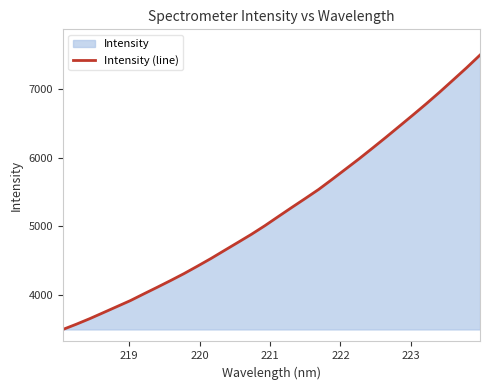

What is the smallest value displayed?

3496.9